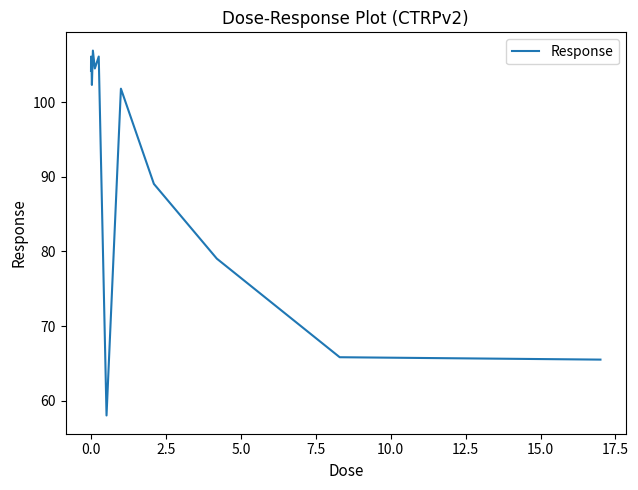

What is the maximum value shown in the chart?

106.9